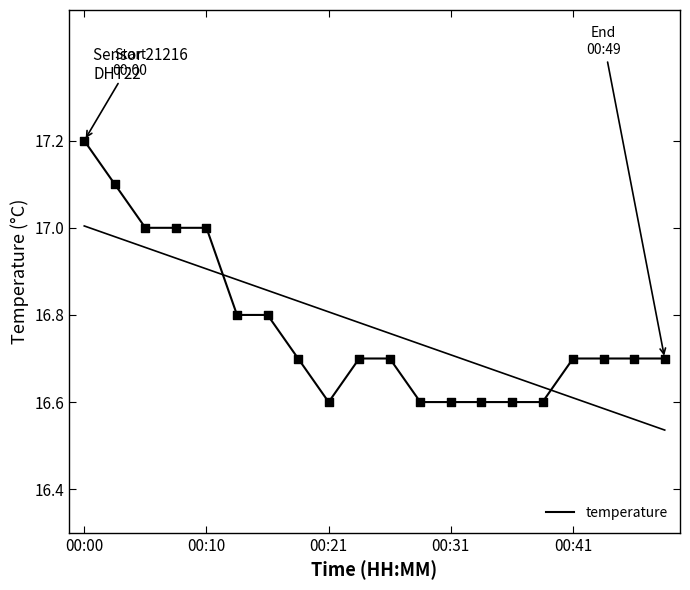

What is the change in value from 5 to 19?

-0.1